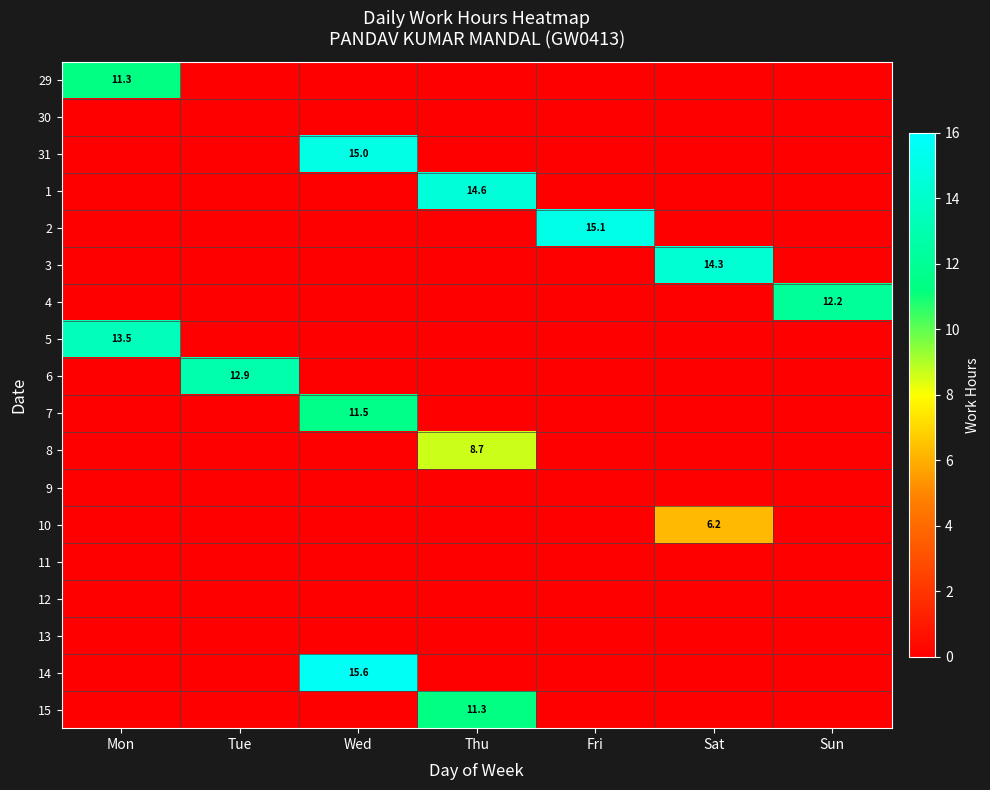

True or false: 8 has a value of 14.6 at Thu.

False